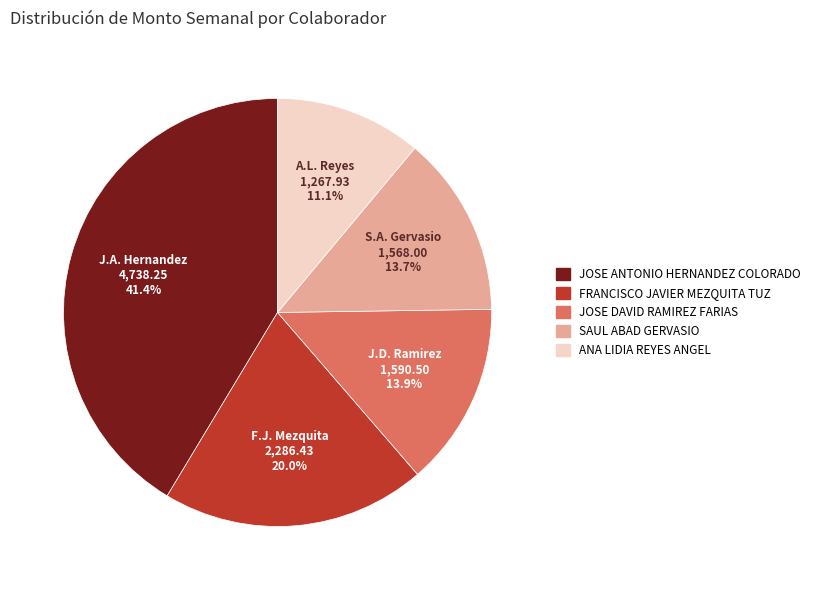

What percentage is NOT represented by J.A. Hernandez?

58.6%